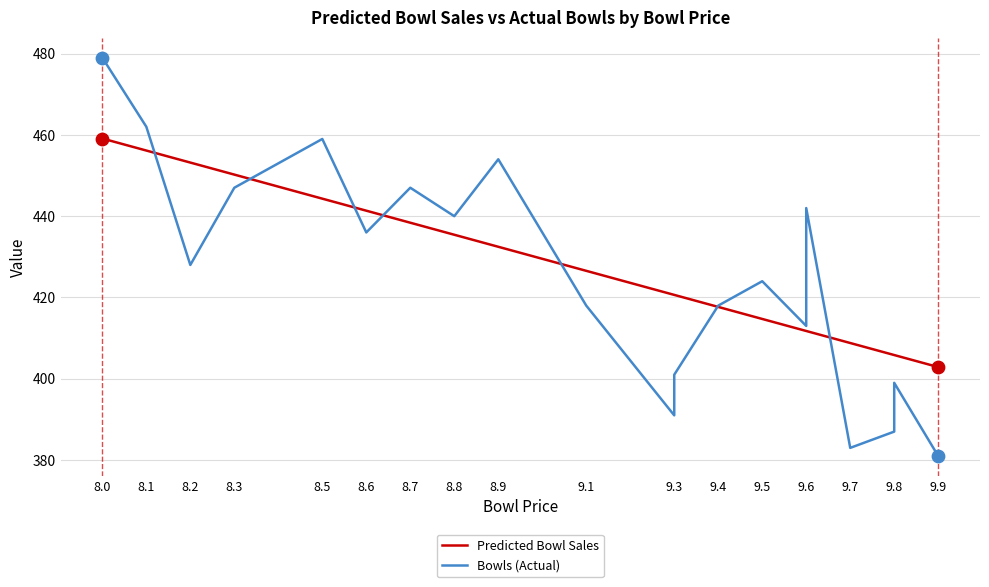

Which series reaches the minimum Y coordinate?

Bowls (Actual)